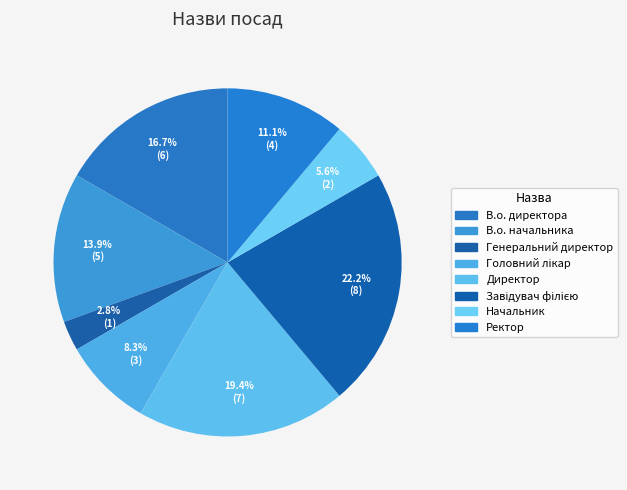

Count the number of slices in the pie.

8